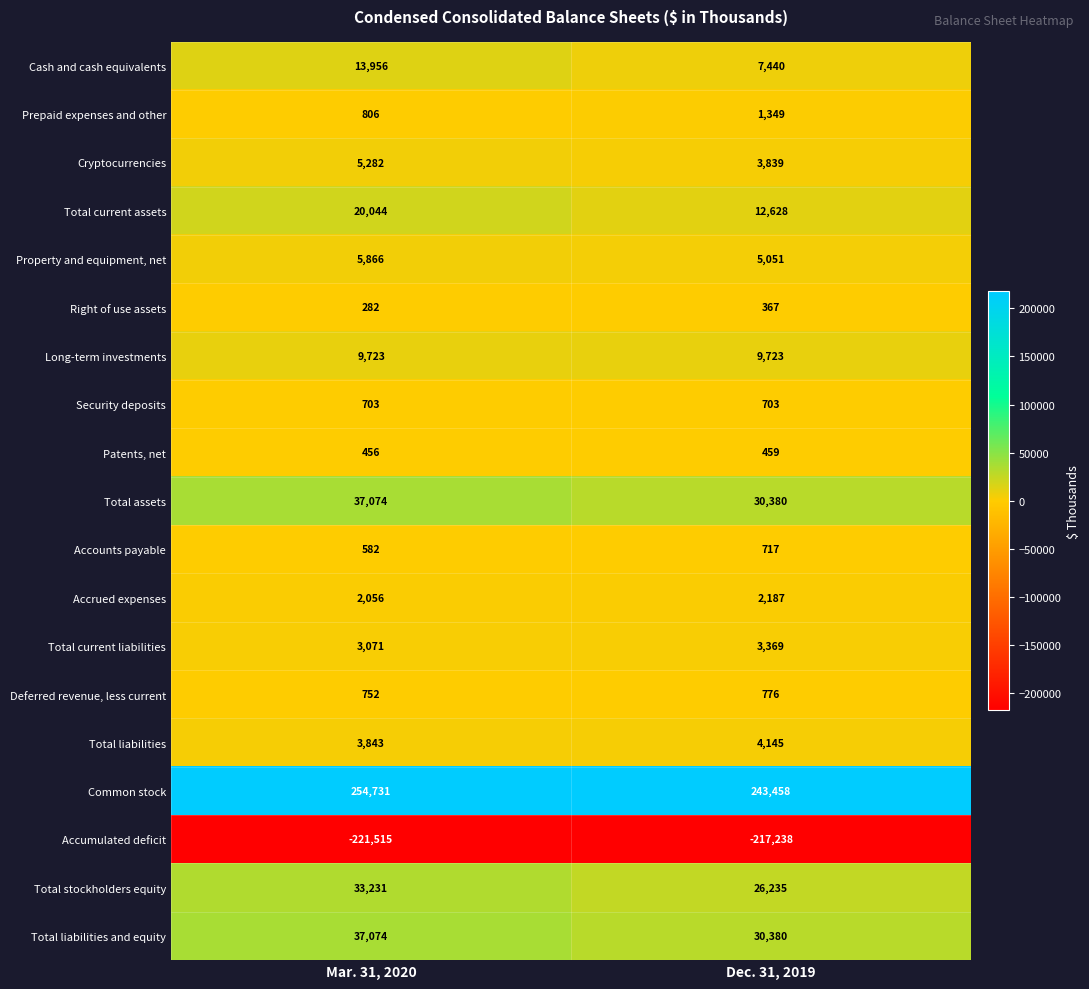

The Total current assets series shows 12628 at Dec. 31, 2019. True or false?

True